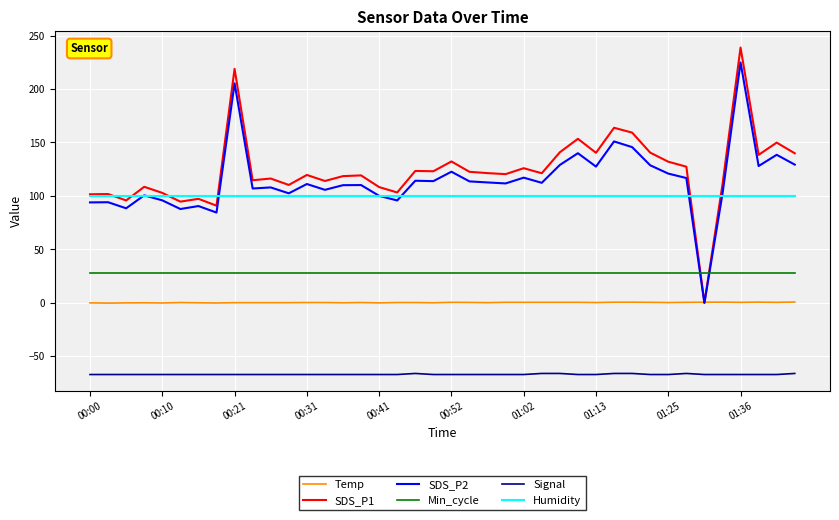

Does the chart have visible grid lines?

Yes